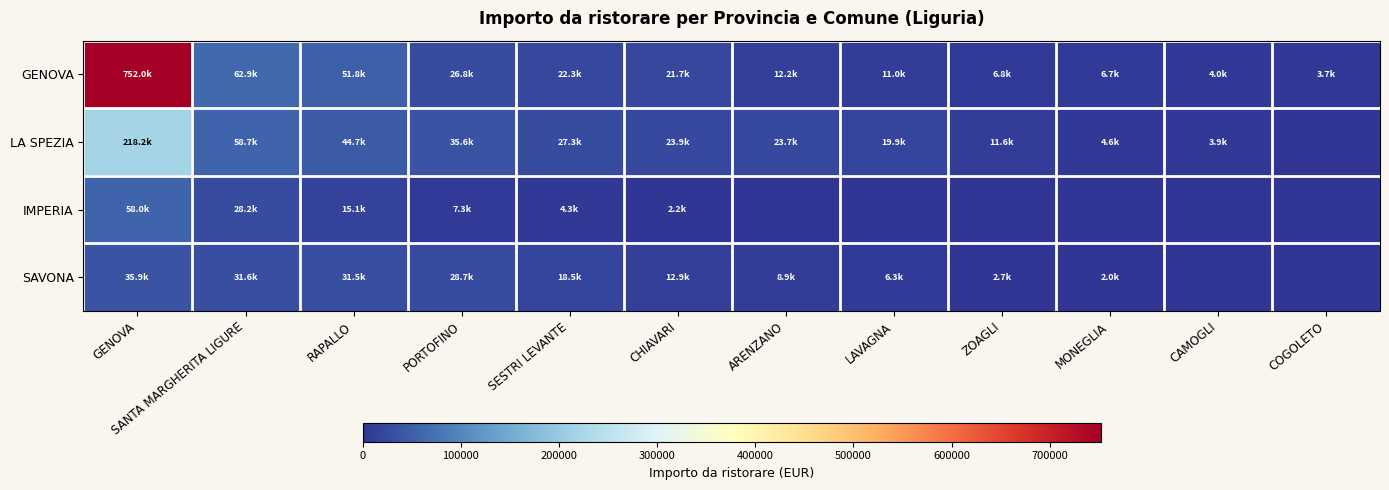

Reading right to left, transcribe all the data shown in this chart.

GENOVA: COGOLETO=3674.1	CAMOGLI=3992.1	MONEGLIA=6732.7	ZOAGLI=6842.0	LAVAGNA=11040.7	ARENZANO=12225.9	CHIAVARI=21674.7	SESTRI LEVANTE=22274.7	PORTOFINO=26788.8	RAPALLO=51782.0	SANTA MARGHERITA LIGURE=62876.5	GENOVA=751987.2
LA SPEZIA: COGOLETO=0.0	CAMOGLI=3922.9	MONEGLIA=4575.9	ZOAGLI=11600.5	LAVAGNA=19922.0	ARENZANO=23729.1	CHIAVARI=23911.2	SESTRI LEVANTE=27331.3	PORTOFINO=35582.0	RAPALLO=44708.4	SANTA MARGHERITA LIGURE=58748.6	GENOVA=218221.6
IMPERIA: COGOLETO=0.0	CAMOGLI=0.0	MONEGLIA=0.0	ZOAGLI=0.0	LAVAGNA=0.0	ARENZANO=0.0	CHIAVARI=2213.2	SESTRI LEVANTE=4345.6	PORTOFINO=7307.6	RAPALLO=15059.7	SANTA MARGHERITA LIGURE=28172.4	GENOVA=58019.4
SAVONA: COGOLETO=0.0	CAMOGLI=0.0	MONEGLIA=2000.8	ZOAGLI=2705.4	LAVAGNA=6272.3	ARENZANO=8850.3	CHIAVARI=12905.4	SESTRI LEVANTE=18549.0	PORTOFINO=28722.0	RAPALLO=31532.1	SANTA MARGHERITA LIGURE=31597.8	GENOVA=35868.8